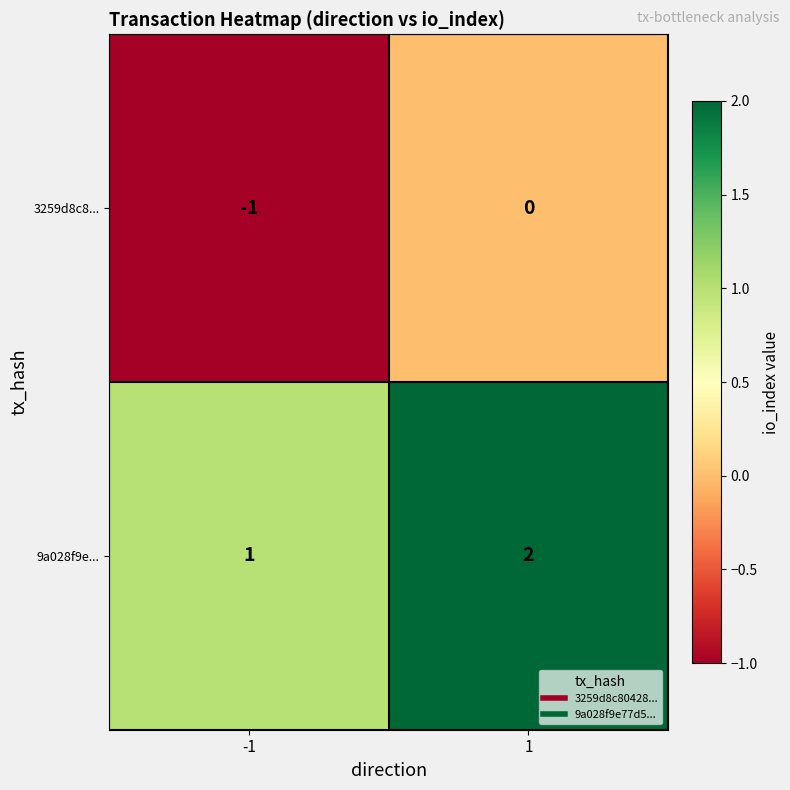

Which category has the lowest value across all series?

-1